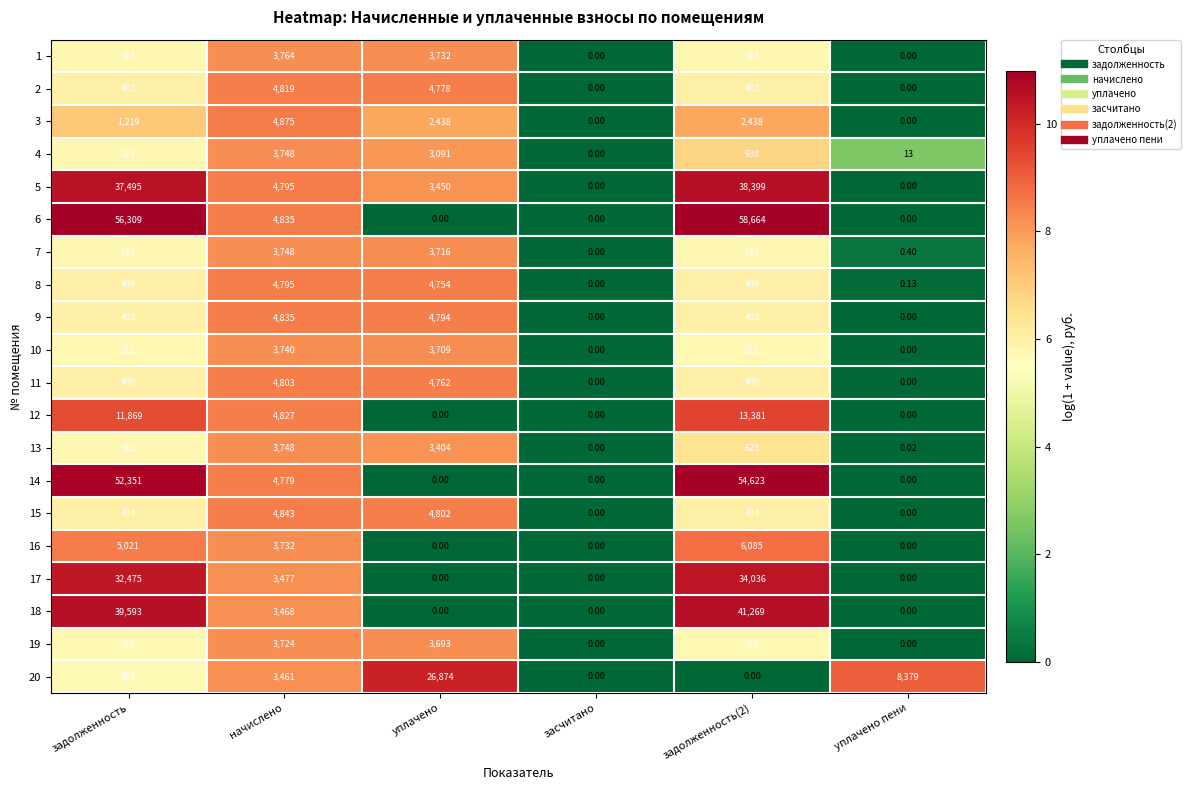

At which label does 7 reach its peak?

начислено